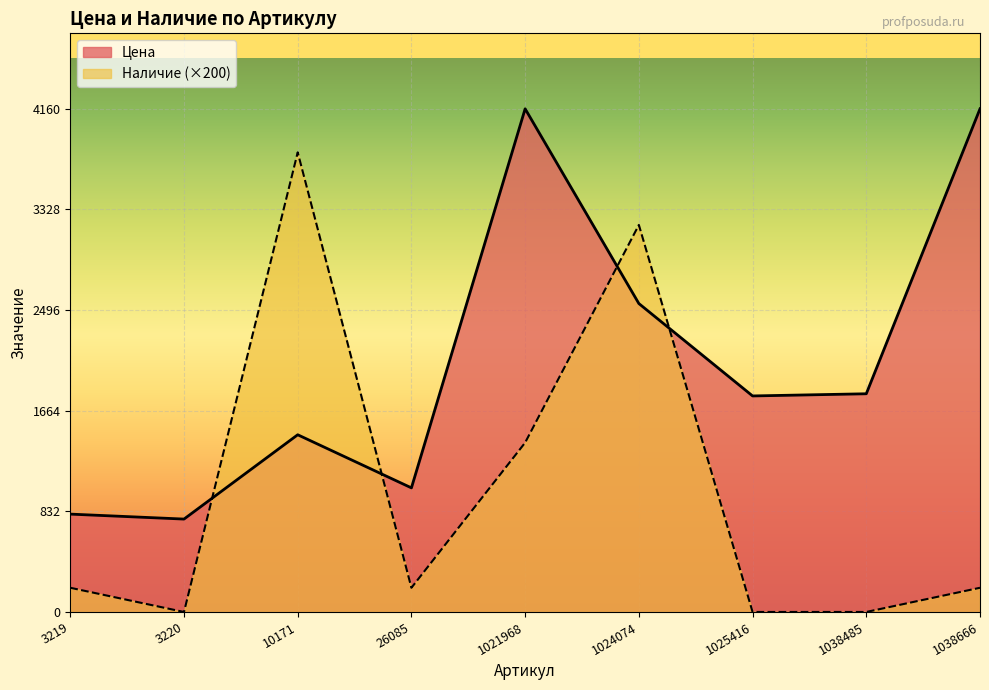

At which label does Наличие first exceed 200?

10171